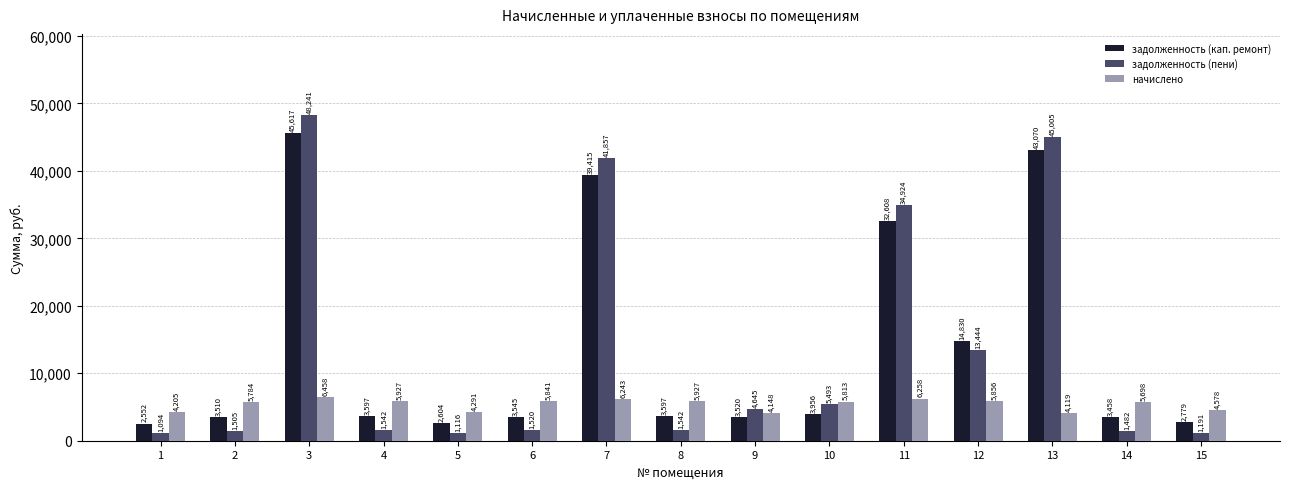

Is the value of задолженность (кап. ремонт) at 8 greater than the value of начислено at 8?

No